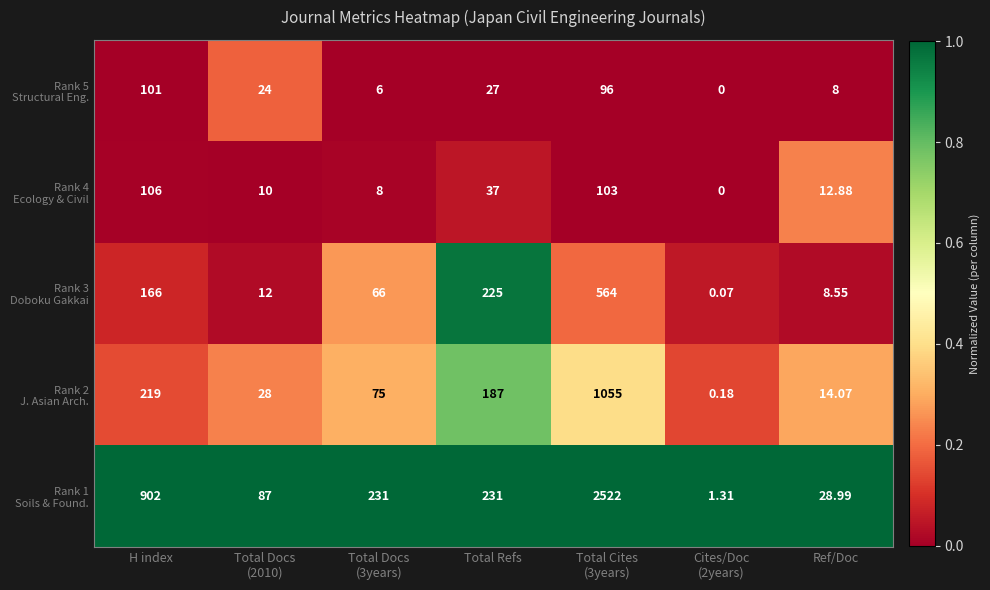

Count the number of categories in the chart.

7